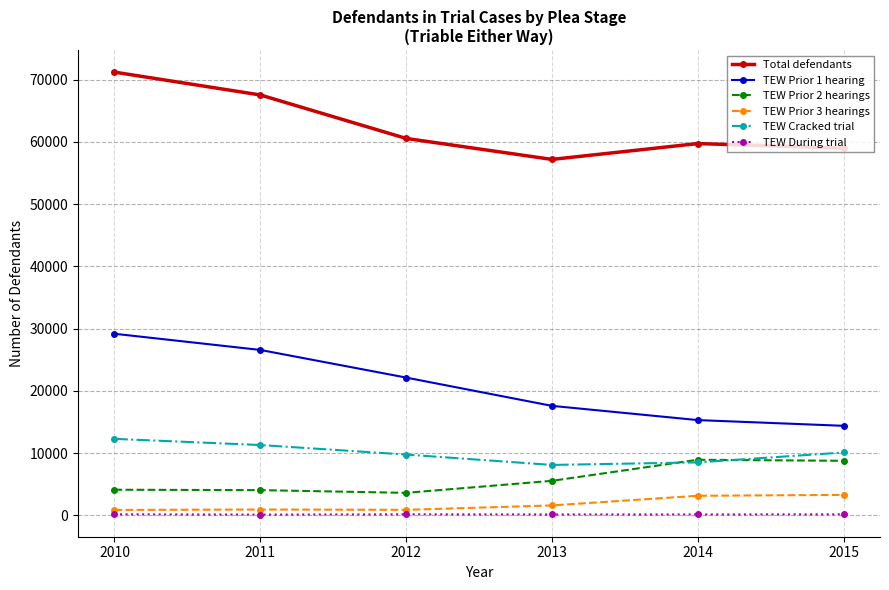

At how many categories does at least one series exceed 20941?

6